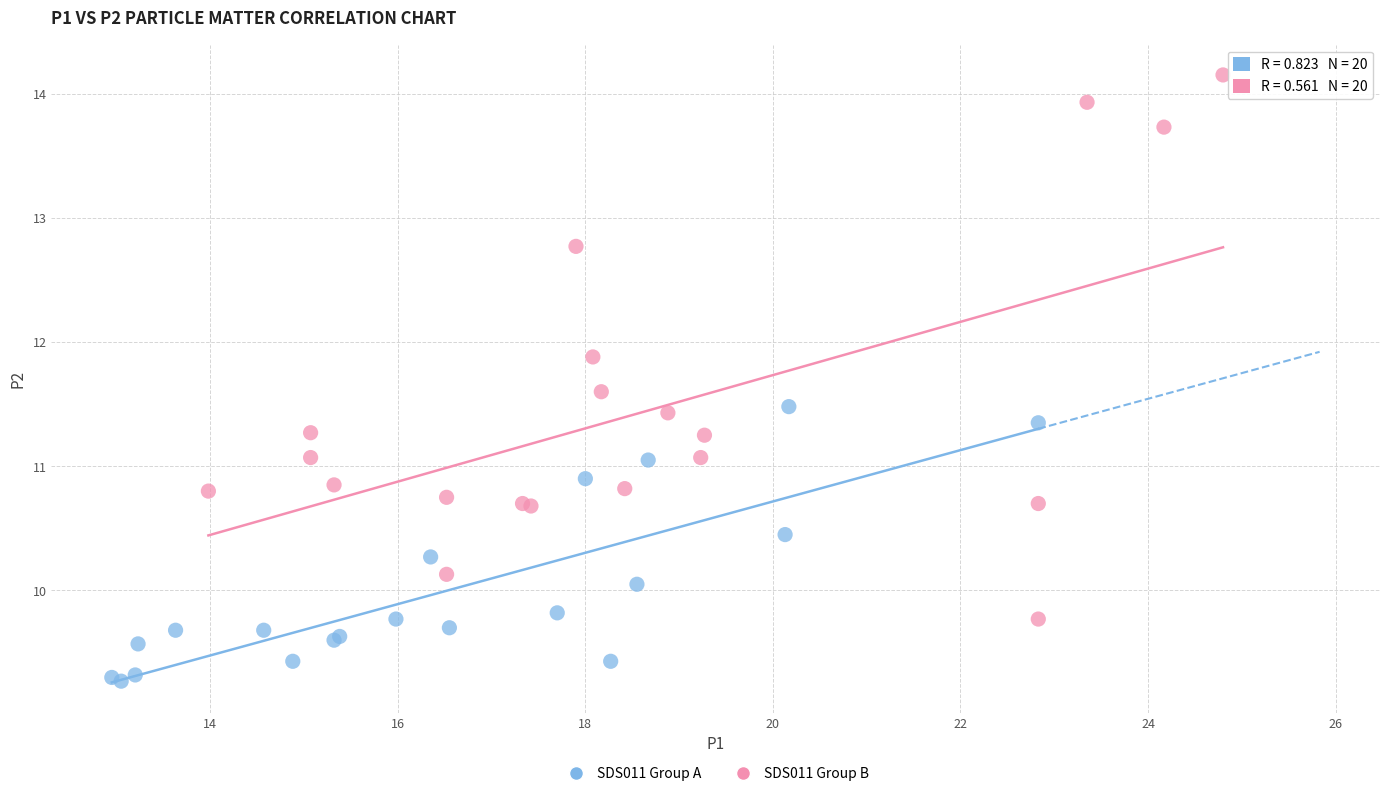

Which series contains the highest Y value?

SDS011 Group B